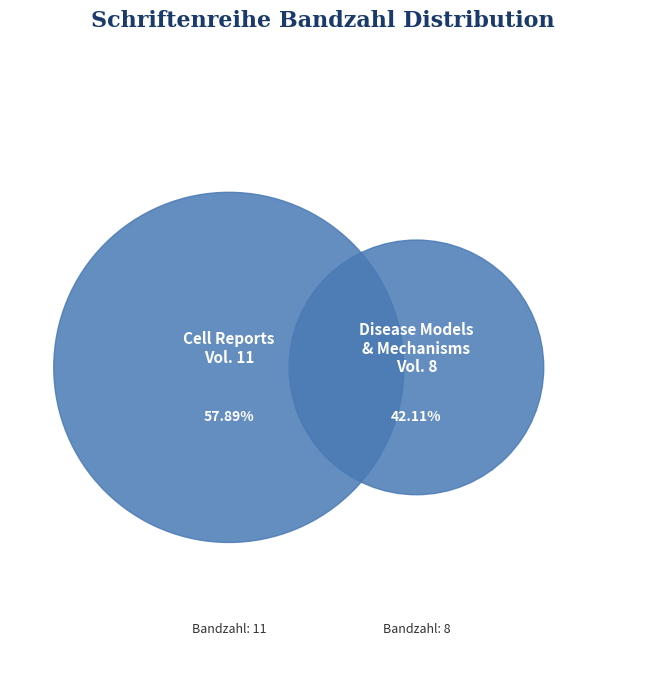

Rank the categories by value from lowest to highest.

Disease Models & Mechanisms (OPUS4-14518), Cell Reports (OPUS4-14862)